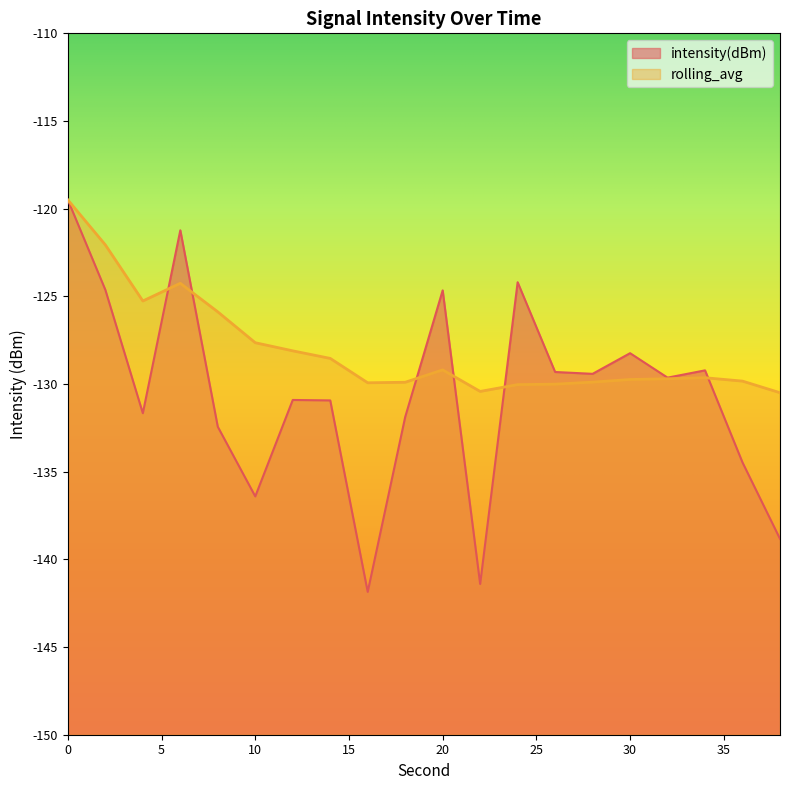

Rank the categories by rolling_avg value from highest to lowest.

0, 2, 6, 4, 8, 10, 12, 14, 20, 34, 32, 30, 36, 28, 18, 16, 26, 24, 22, 38